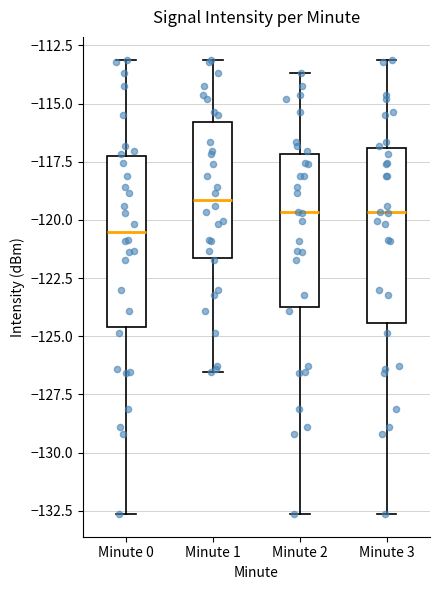

Which box has the lowest median line?

Minute 0